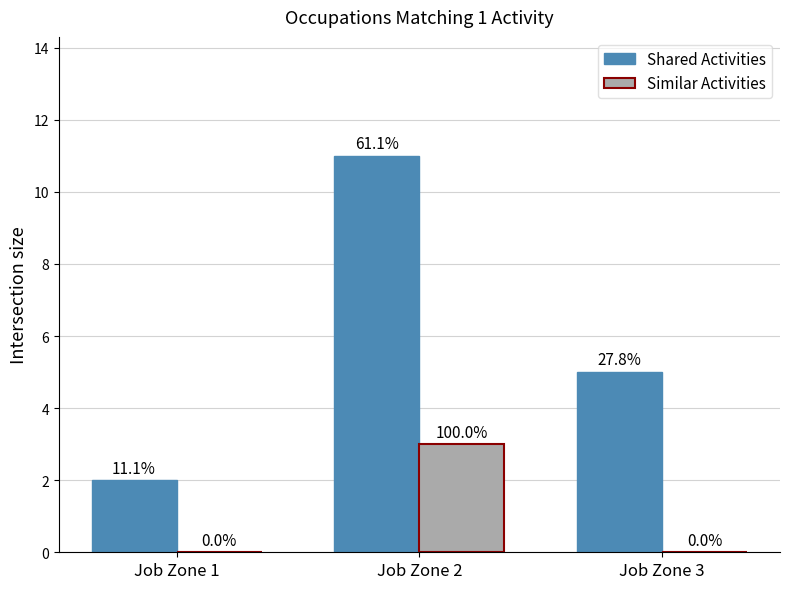

List the series in order of their peak value, highest first.

Shared Activities, Similar Activities